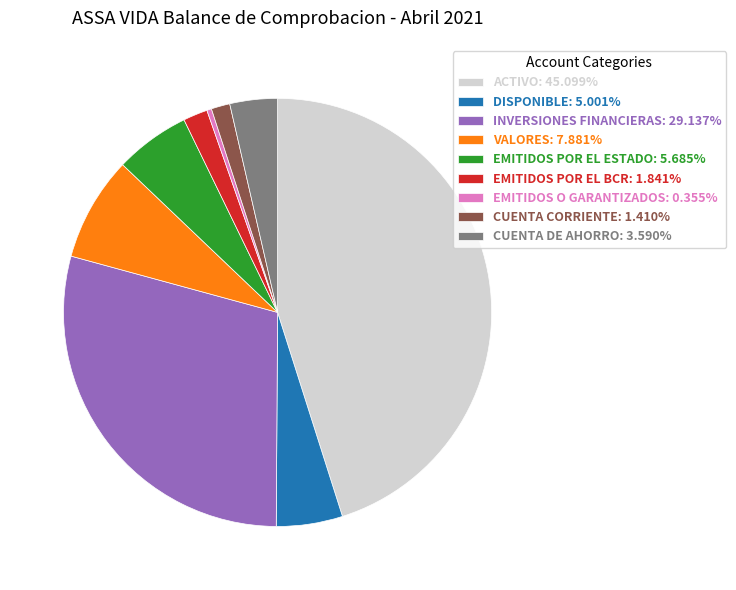

Which category has the biggest portion of the pie?

ACTIVO